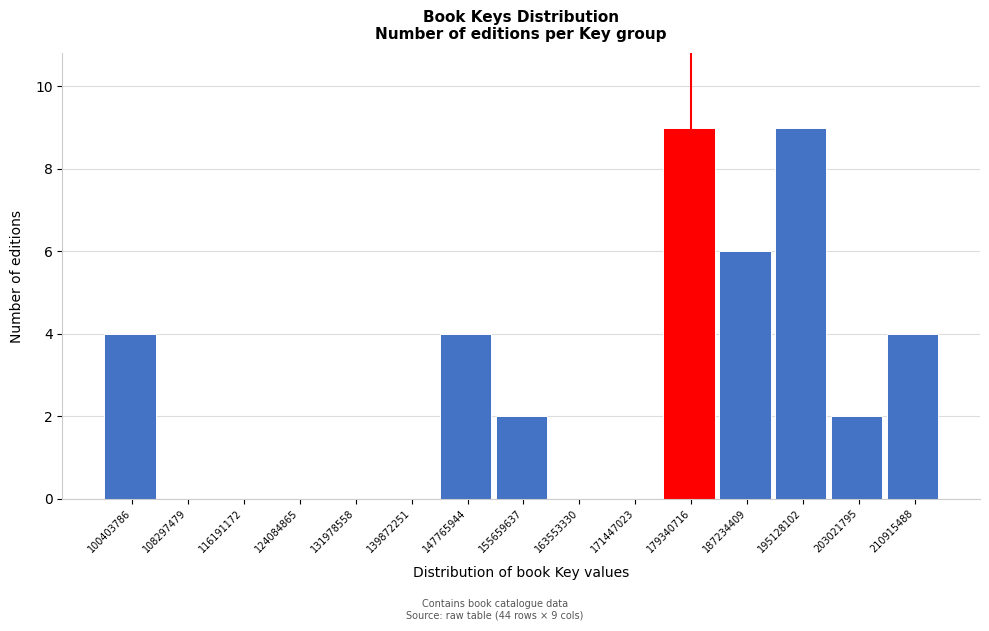

Reading left to right, transcribe all the data shown in this chart.

100403786=4	108297479=0	116191172=0	124084865=0	131978558=0	139872251=0	147765944=4	155659637=2	163553330=0	171447023=0	179340716=9	187234409=6	195128102=9	203021795=2	210915488=4